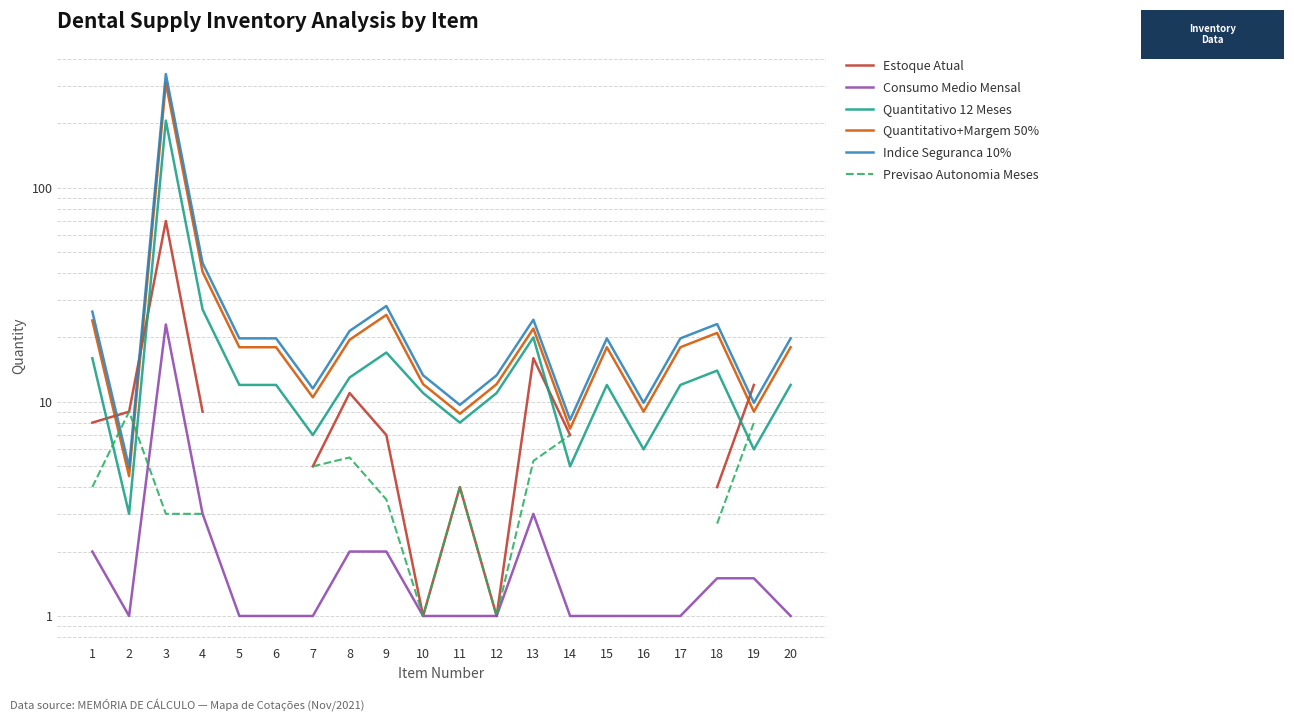

How many values in the Indice Seguranca 10% series exceed 19?

12